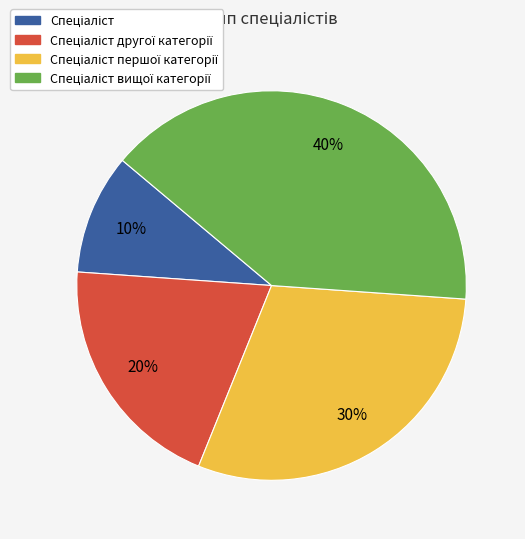

To the nearest percent, what is the difference between the largest and smallest slice percentages?

30%